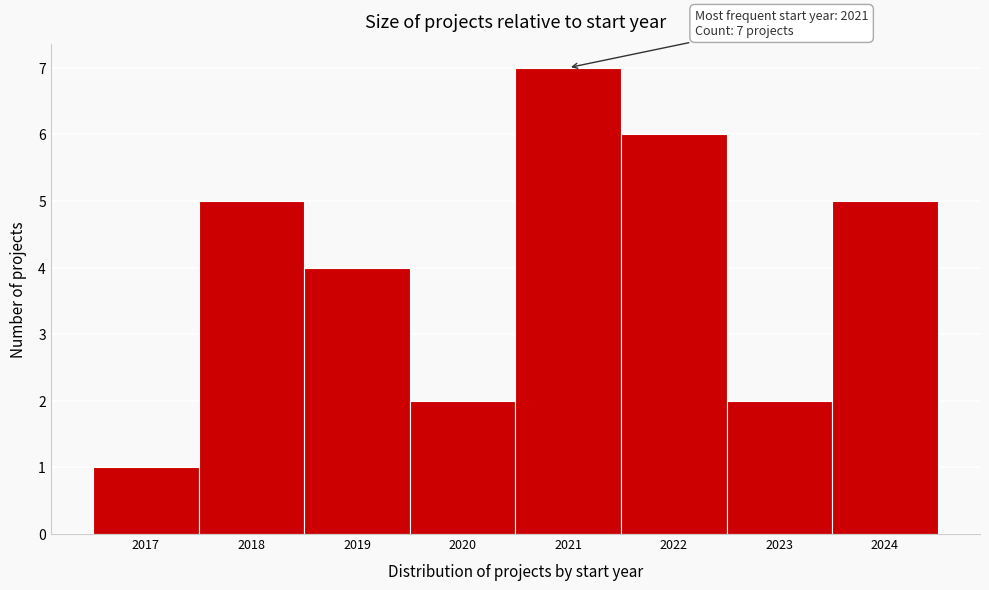

Over which range of the x-axis is the bar tallest?

2020.5 to 2021.5